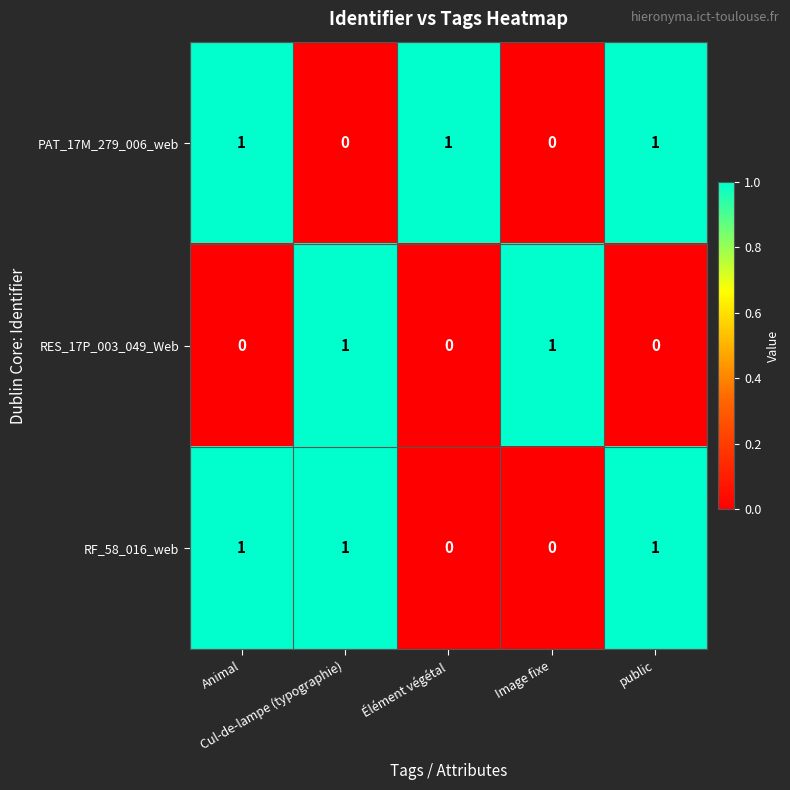

At how many categories does at least one series exceed 0?

5